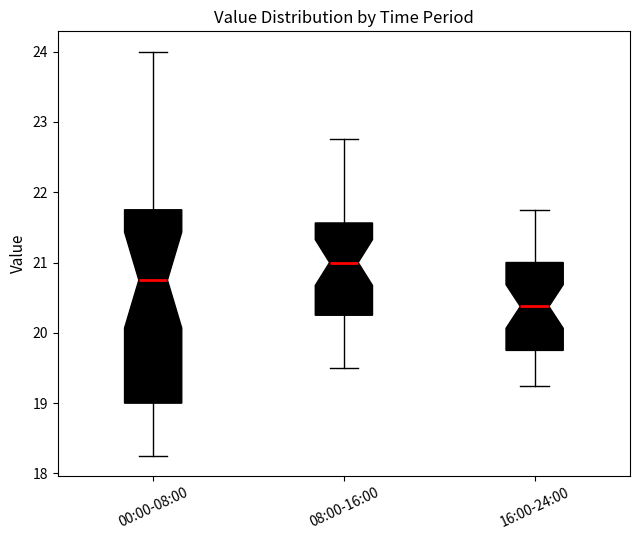

Where does the upper whisker of the box for 00:00-08:00 end on the y-axis? The values are not printed on the chart, so give them approximately, as read against the axis.

24.0